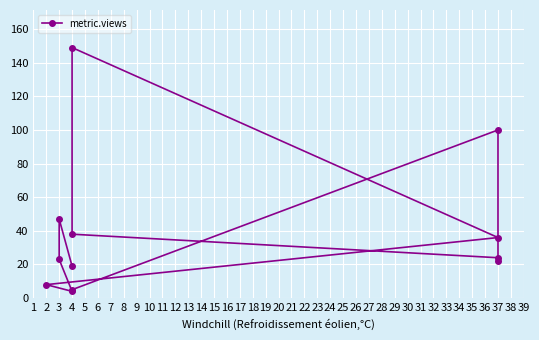

How many categories are shown in the chart?

12